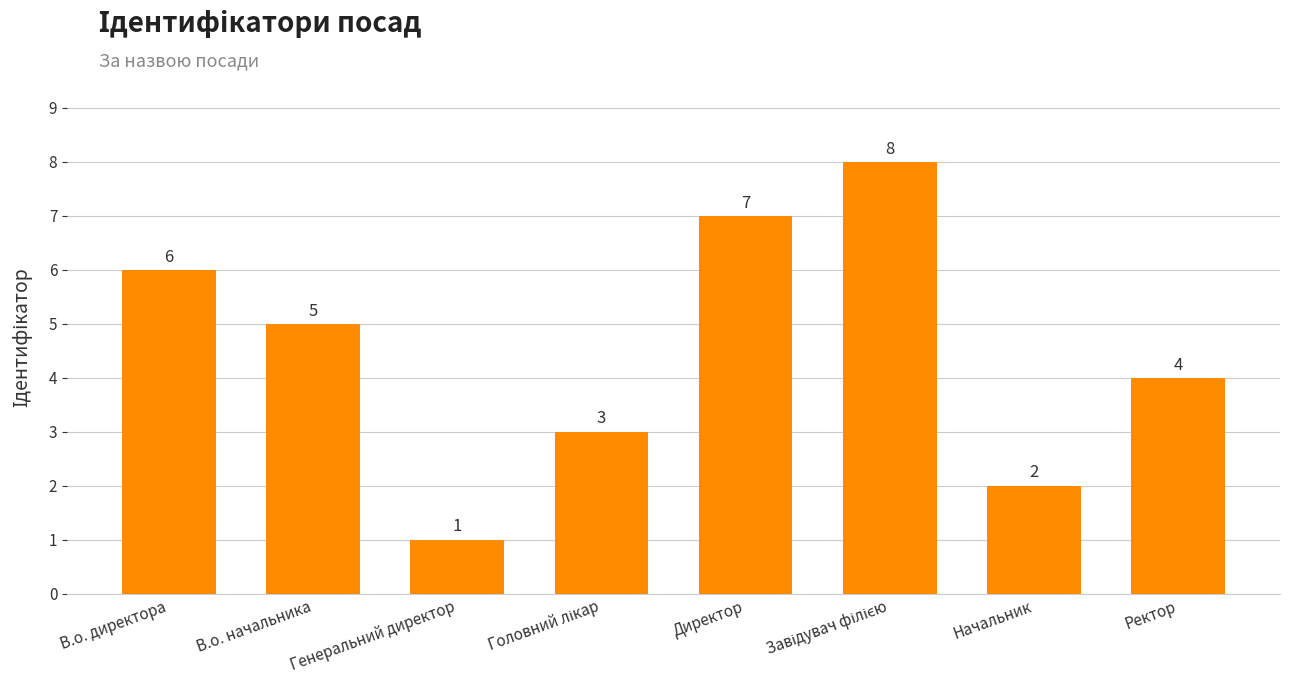

At which label does the data first exceed 5?

В.о. директора